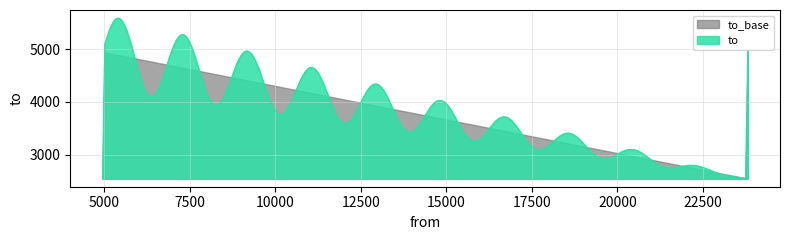

Rank the series by their maximum value, from lowest to highest.

to_base, to